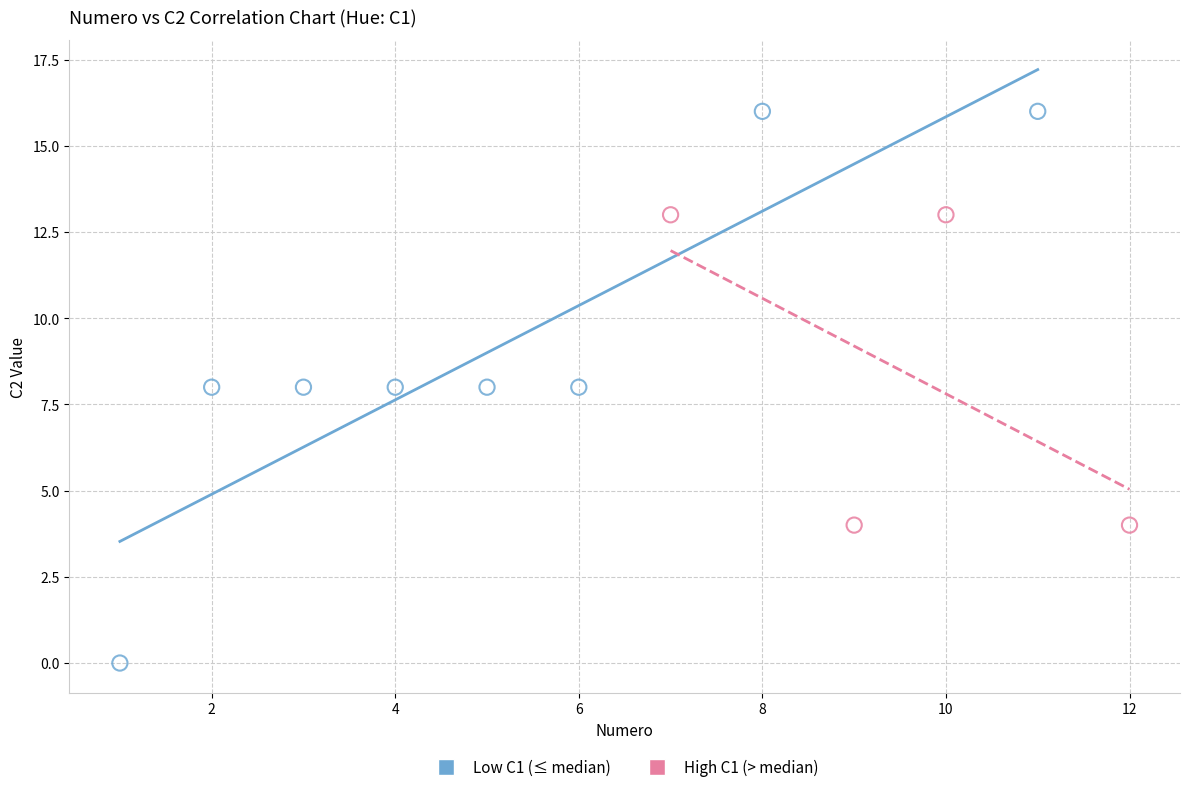

Which series has the largest Y range (max minus min)?

Low C1 (≤ median)